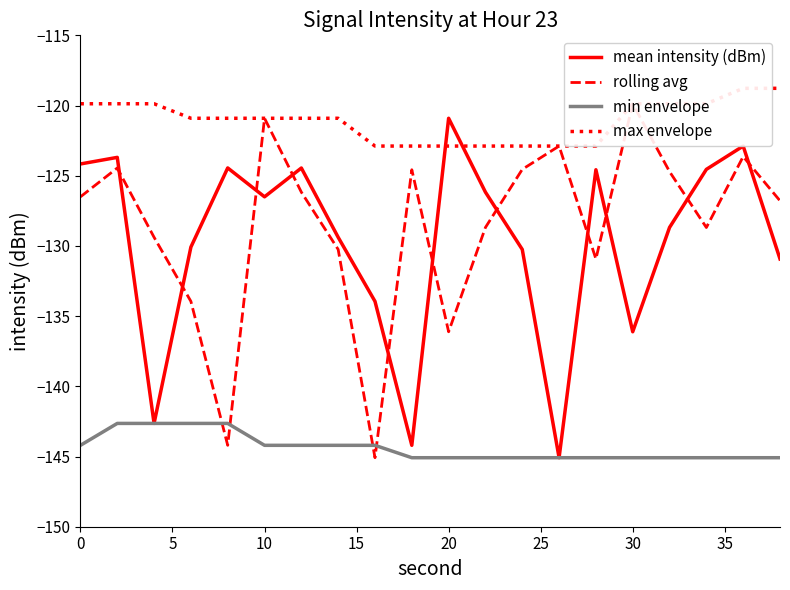

What is the average value of the min envelope series?

-144.4